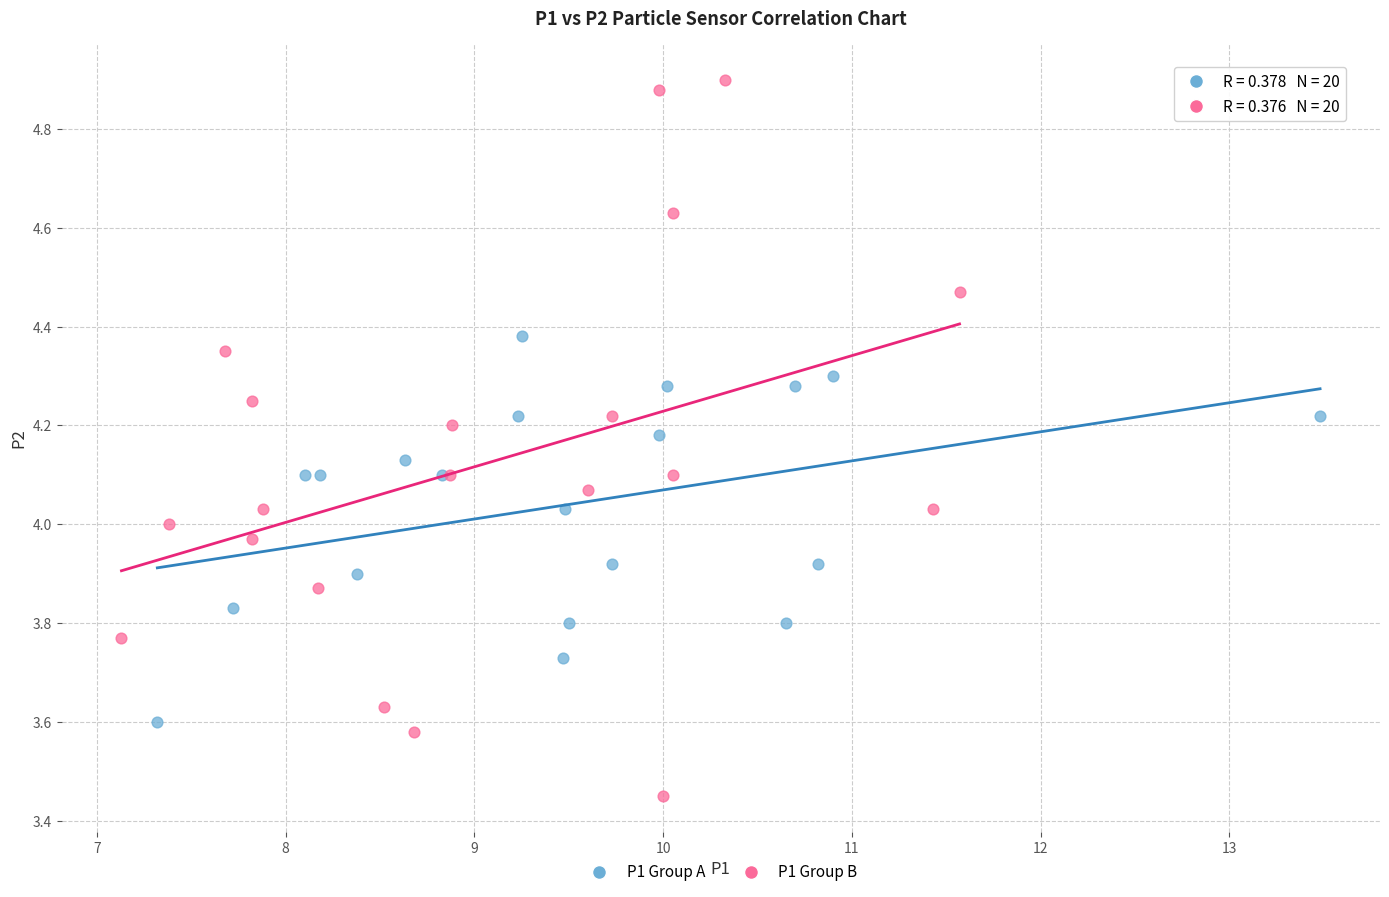

Which series reaches the minimum Y coordinate?

P1 Group B